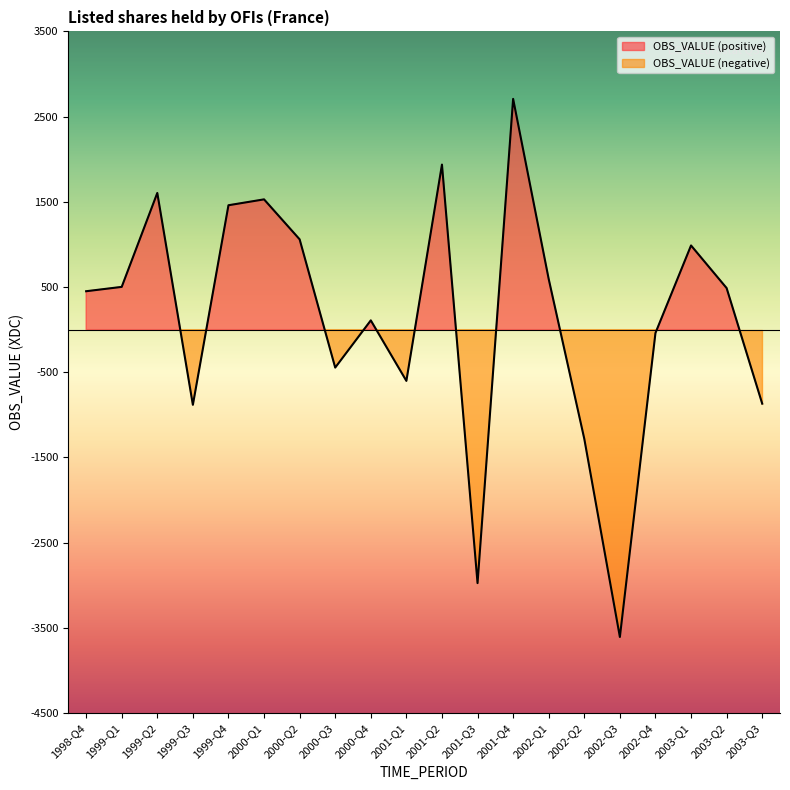

Approximately how many times larger is the value at 2000-Q2 compared to 2001-Q2?

0.5